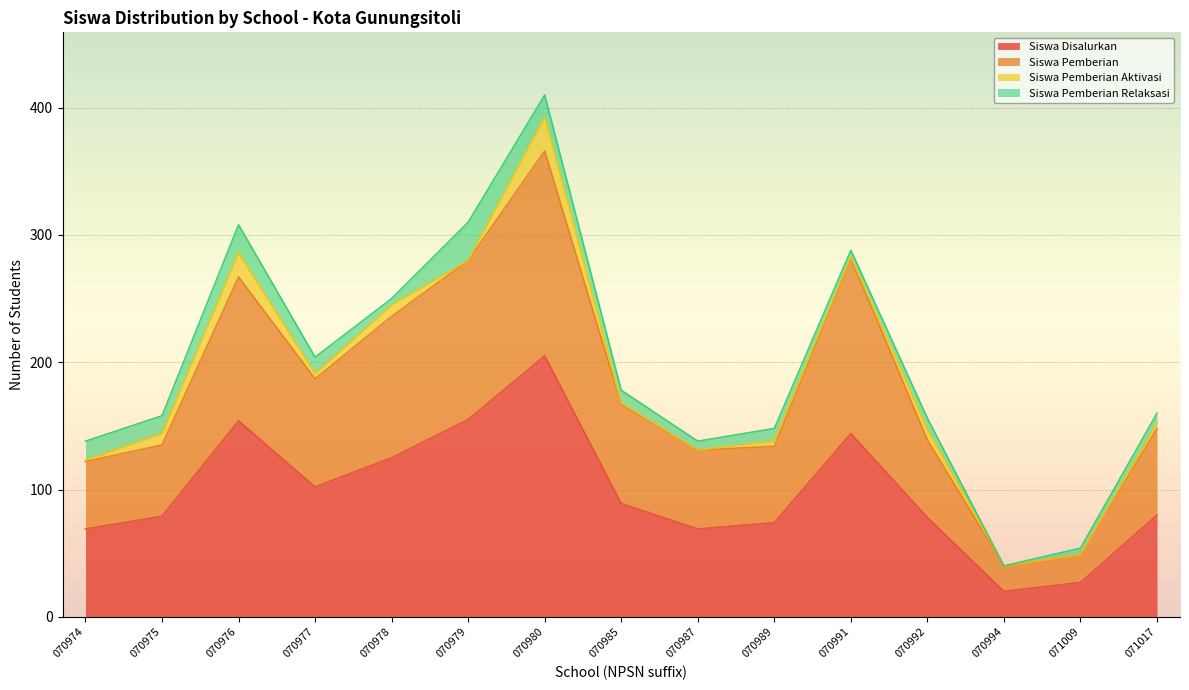

True or false: Siswa Pemberian has more than 0 points higher than both neighbors.

True